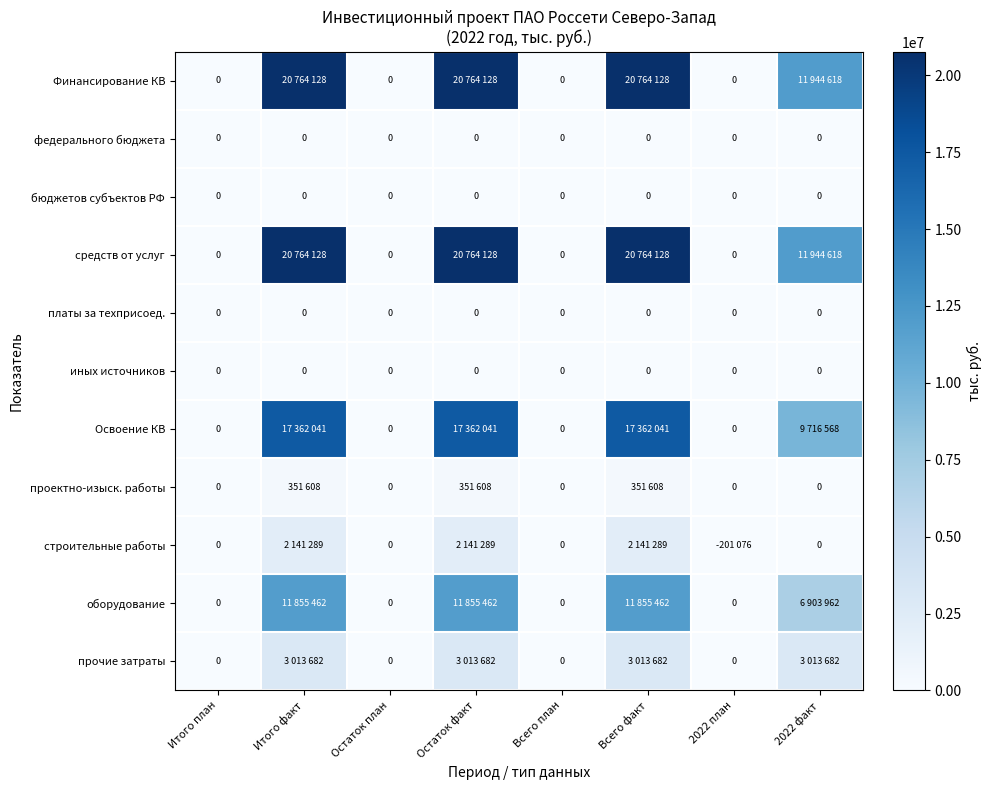

Count the number of categories in the chart.

8